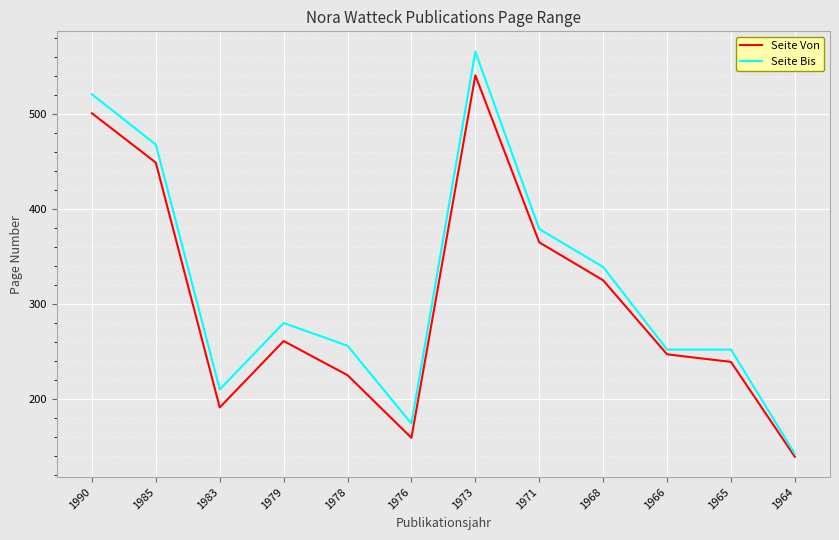

What is the sum of the Seite Von values at 1983 and 1990?

692